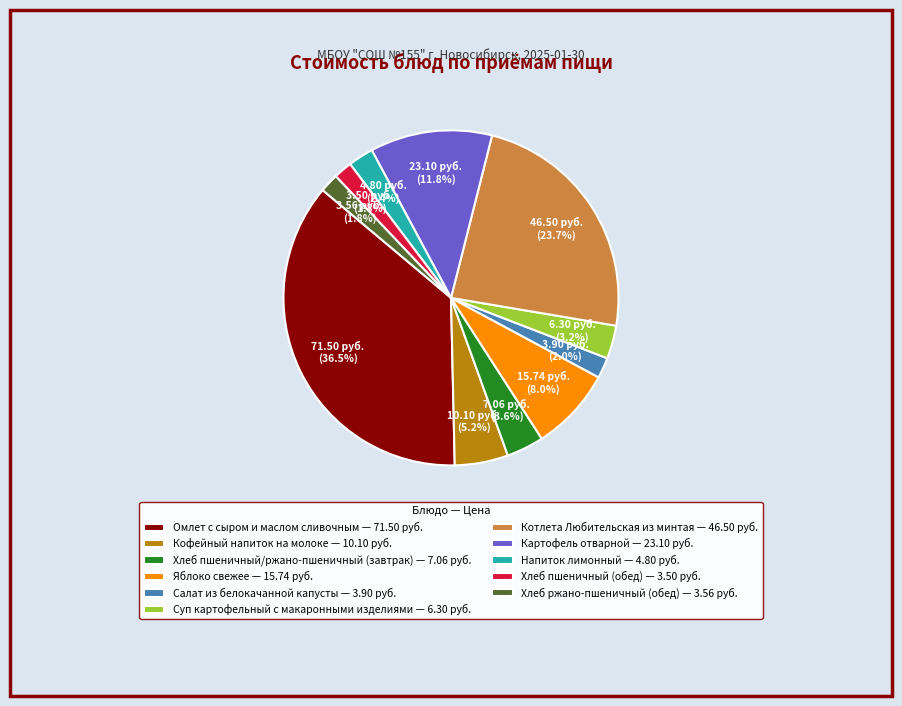

Is the sum of Хлеб пшеничный/ржано-пшеничный (завтрак) and Кофейный напиток на молоке greater than half?

No